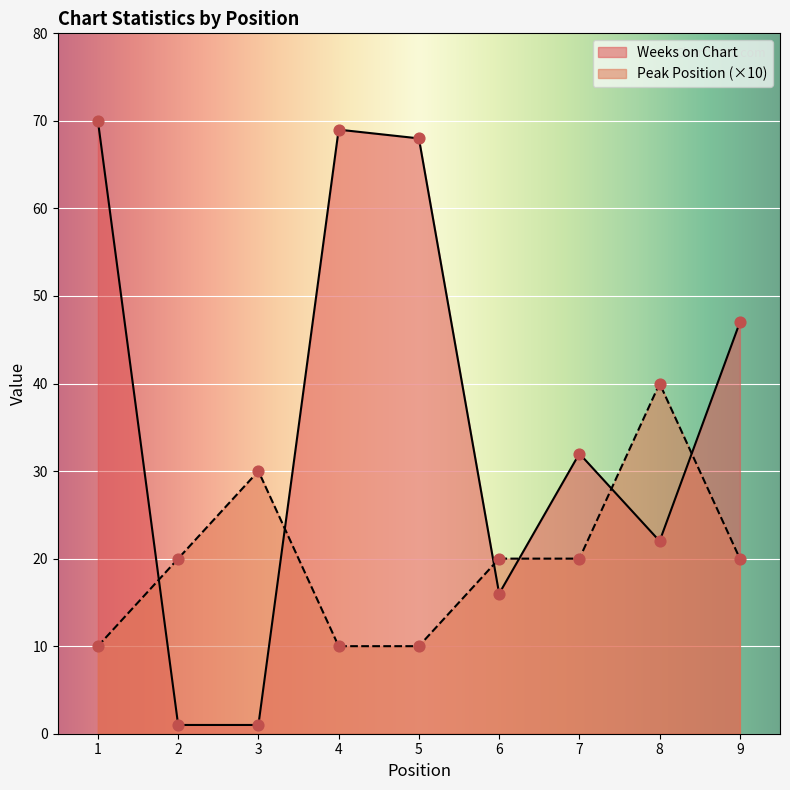

At how many categories does at least one series exceed 12?

9